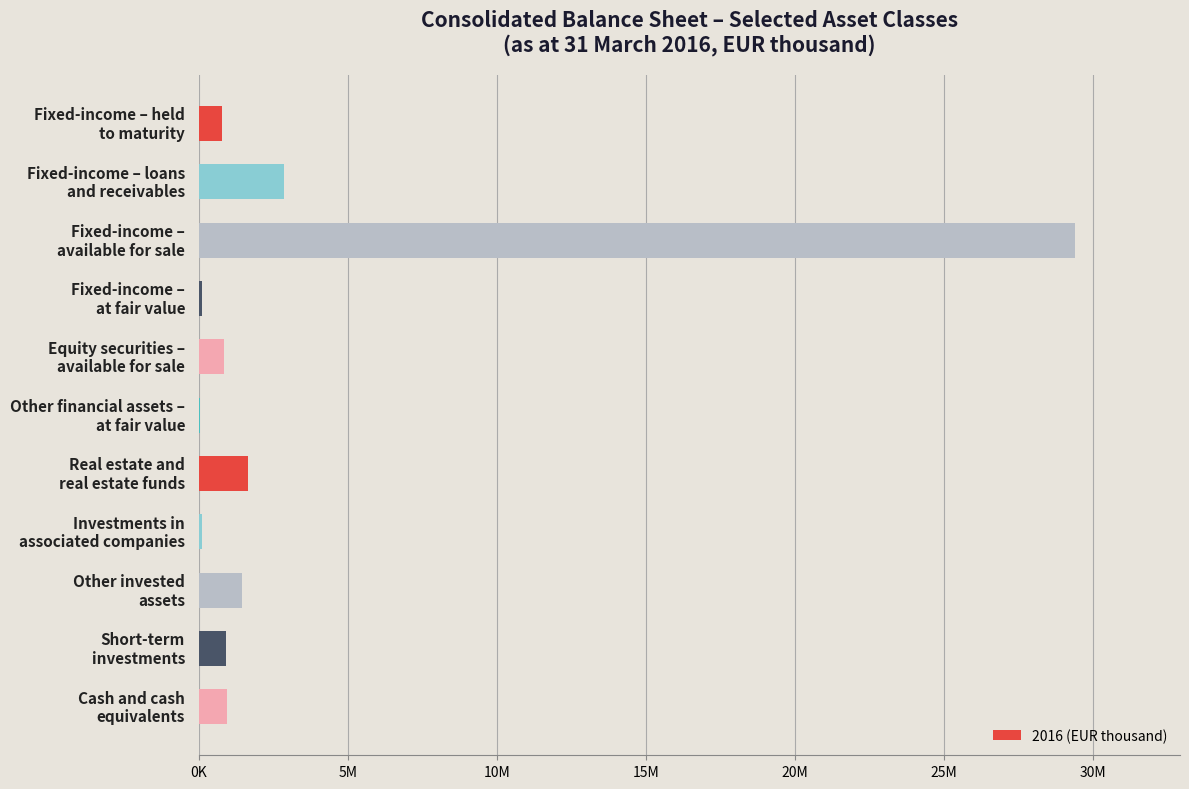

Are the bars horizontal?

Yes